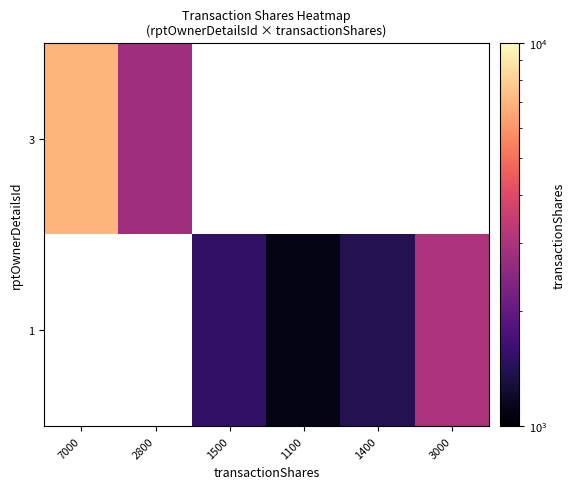

List the series in order of their overall mean, highest first.

3, 1